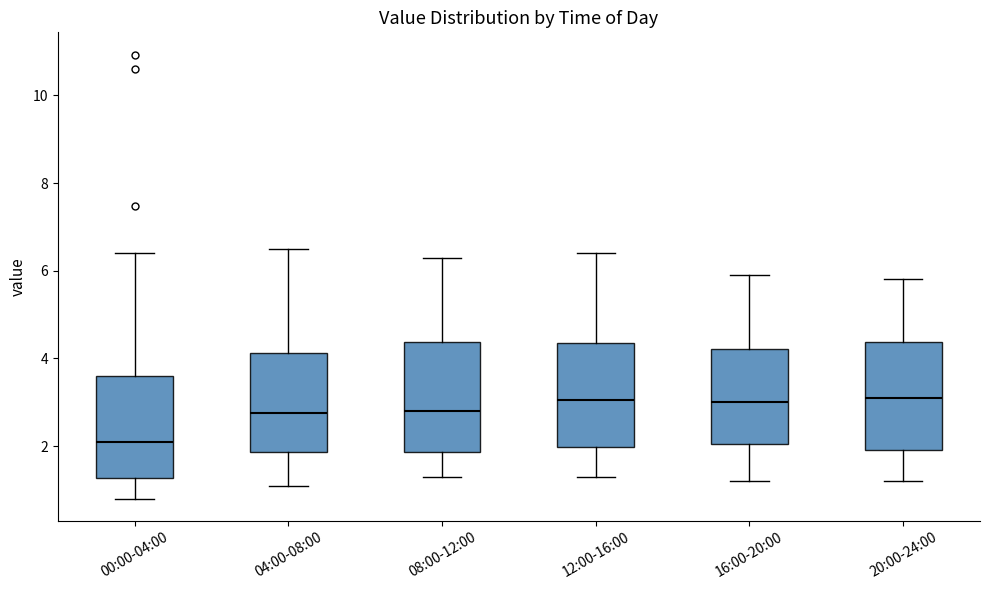

Where is the lower edge of the box for 04:00-08:00 on the y-axis? The values are not printed on the chart, so give them approximately, as read against the axis.

1.8